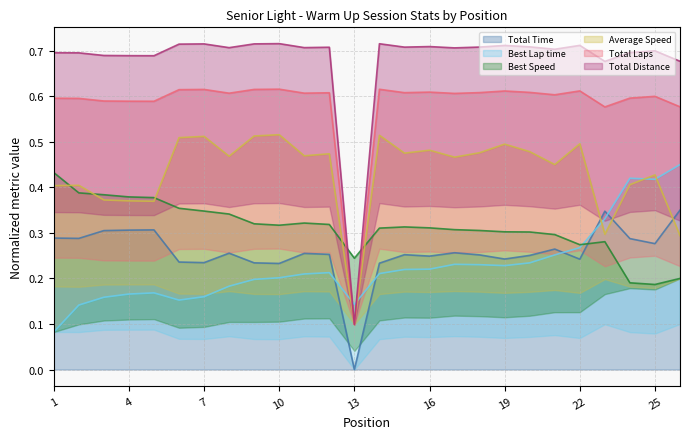

The Total Time series shows 0.2 at 4. True or false?

False